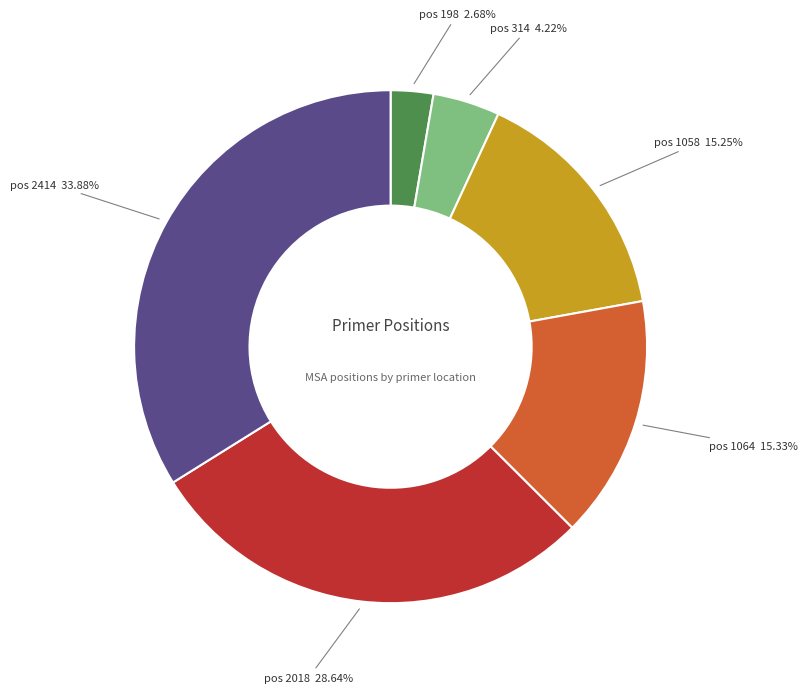

Does any single category account for the majority?

No